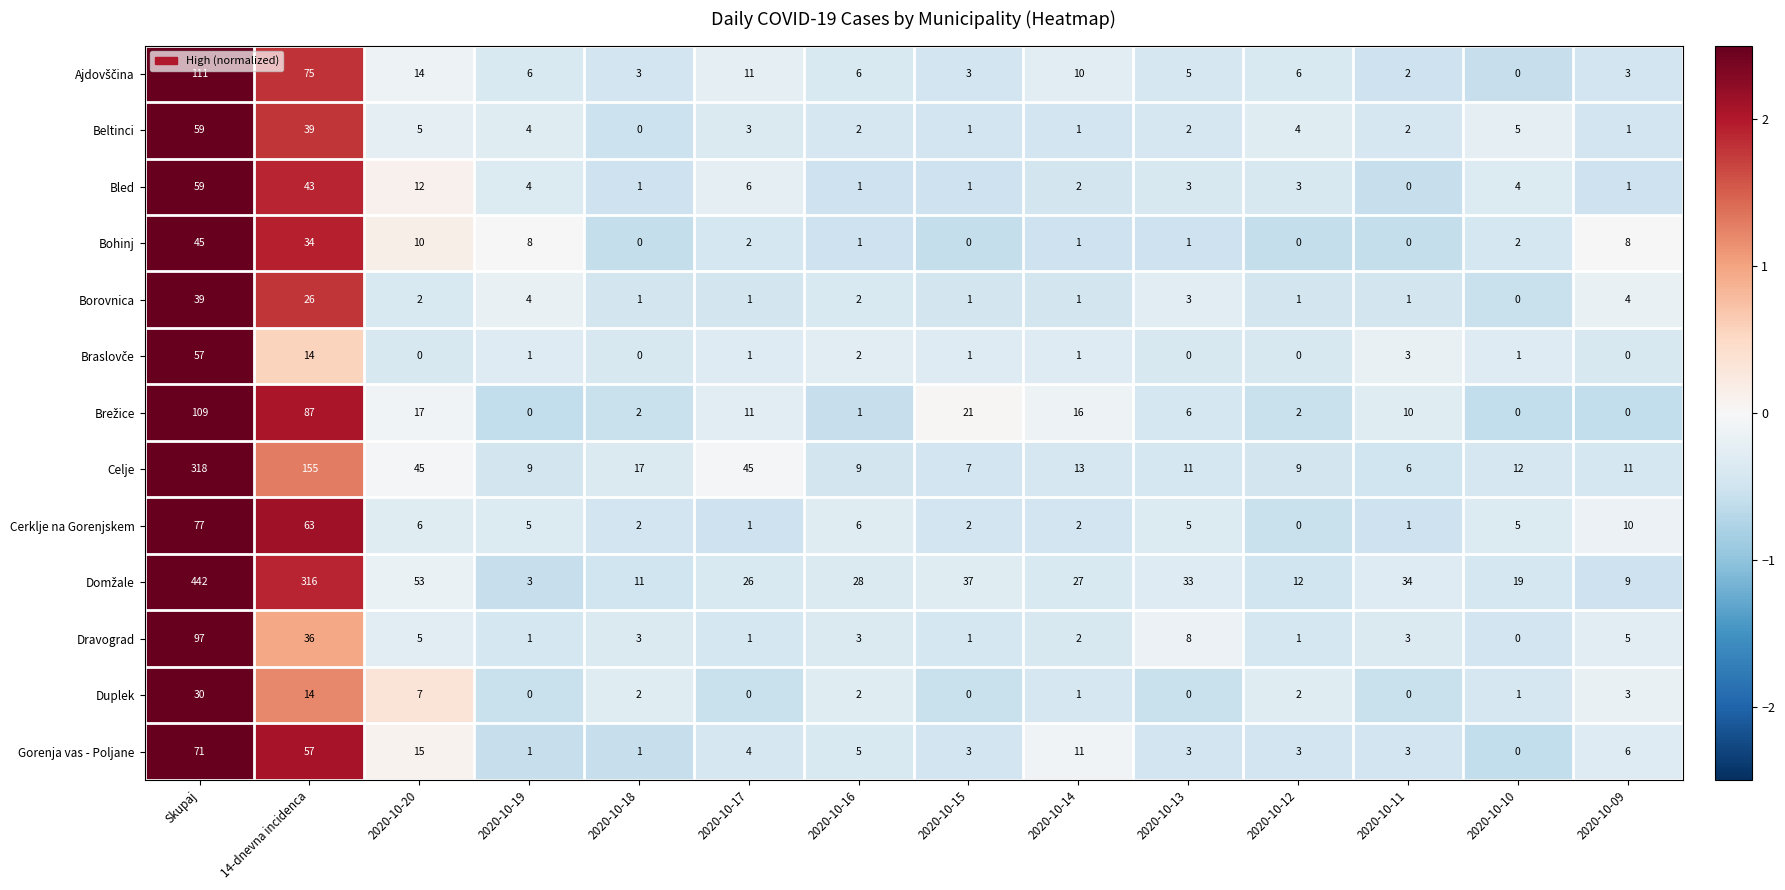

What is the spread (max minus min) of values at 2020-10-16?

27